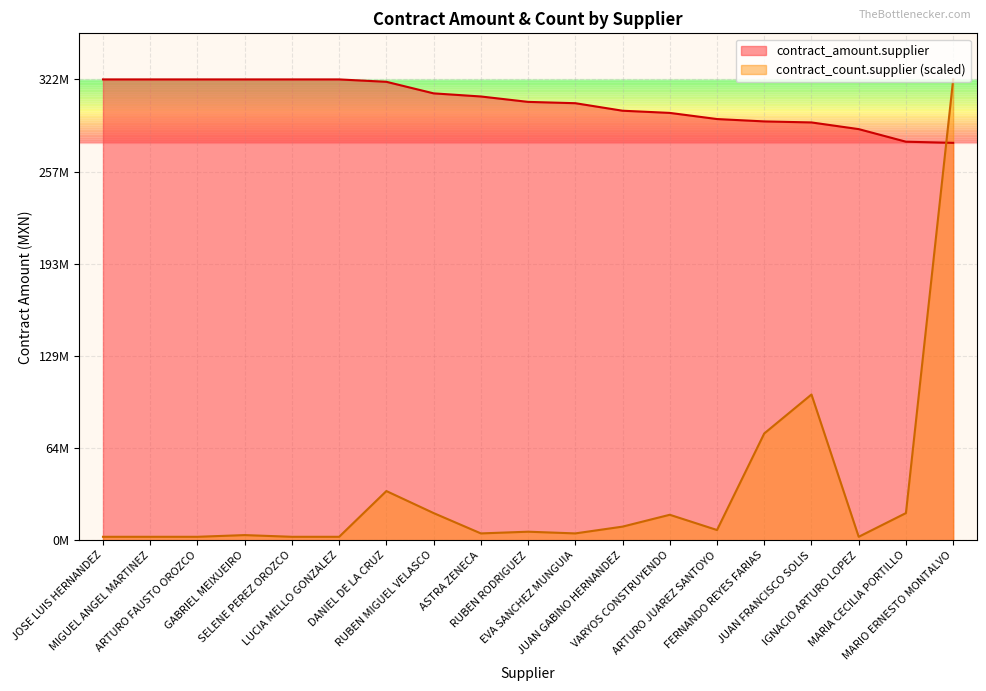

What is the difference between the highest and lowest values at JUAN GABINO HERNANDEZ?

290268969.6